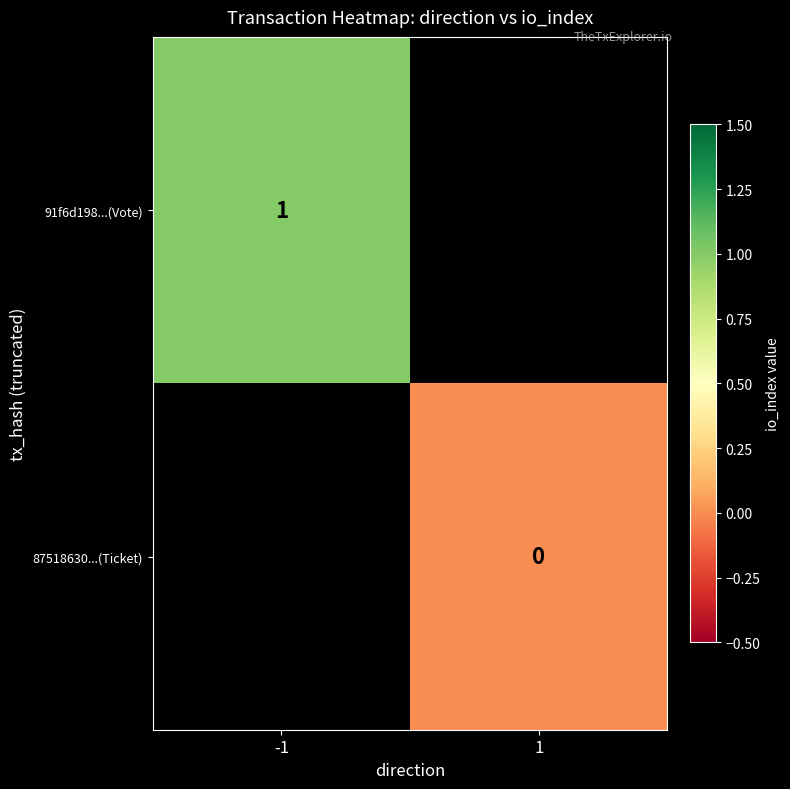

Is the value of 91f6d198...(Vote) at -1 greater than the value of 87518630...(Ticket) at -1?

No